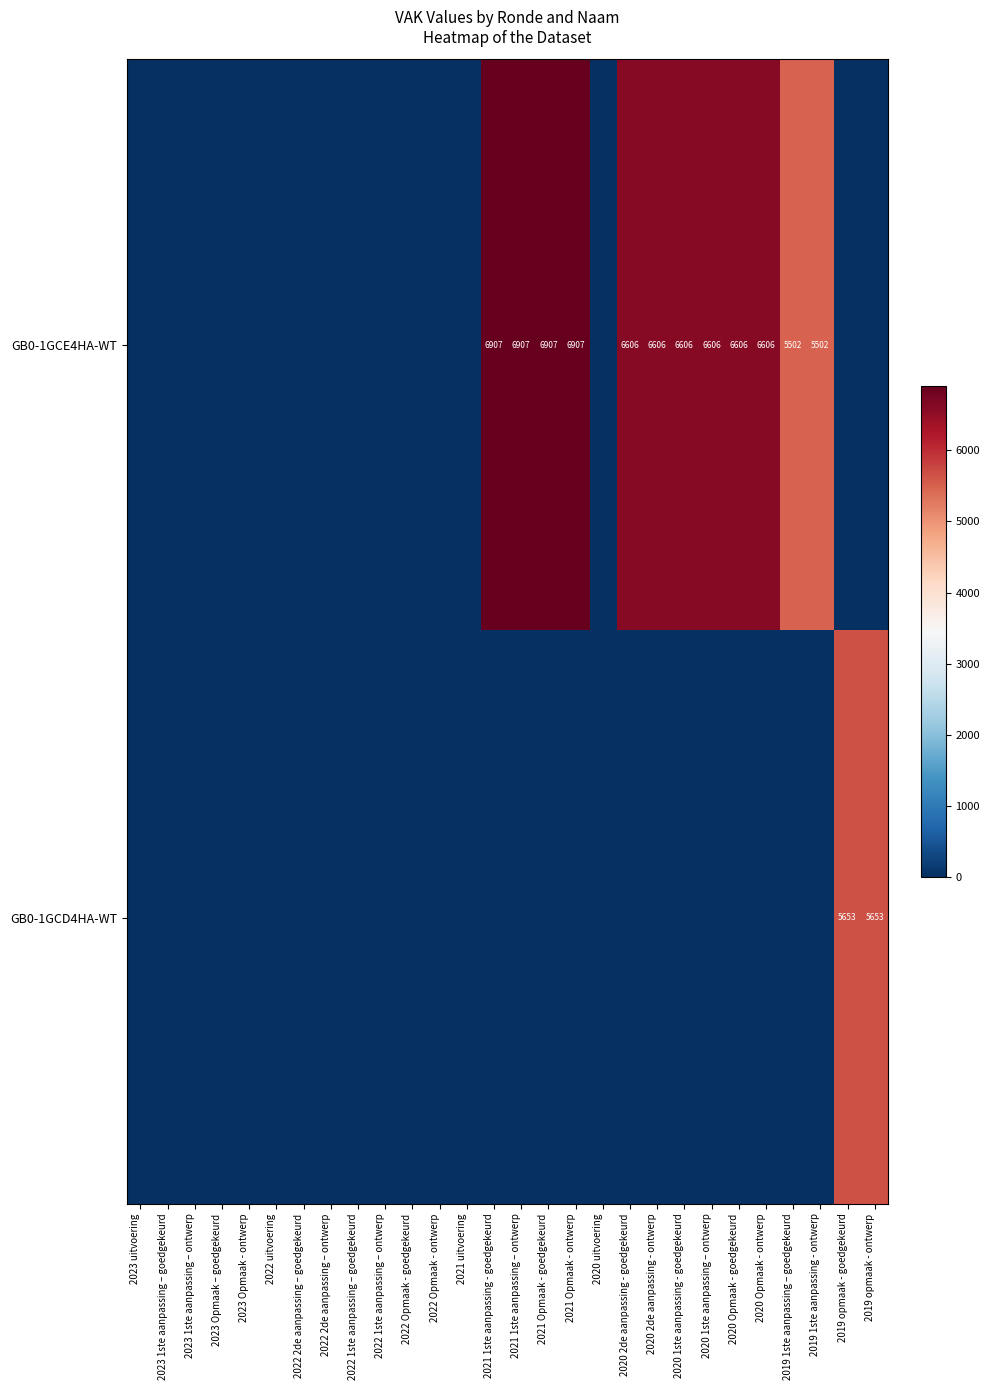

Is it true that GB0-1GCE4HA-WT equals 11653 at 2020 2de aanpassing - goedgekeurd?

False